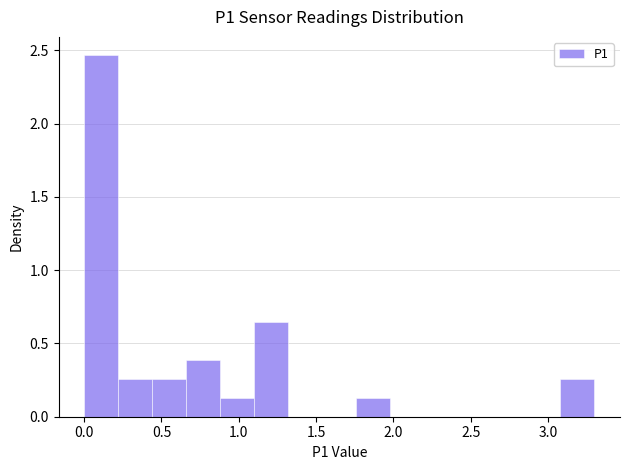

Over which range of the x-axis is the bar tallest?

0.00 to 0.22